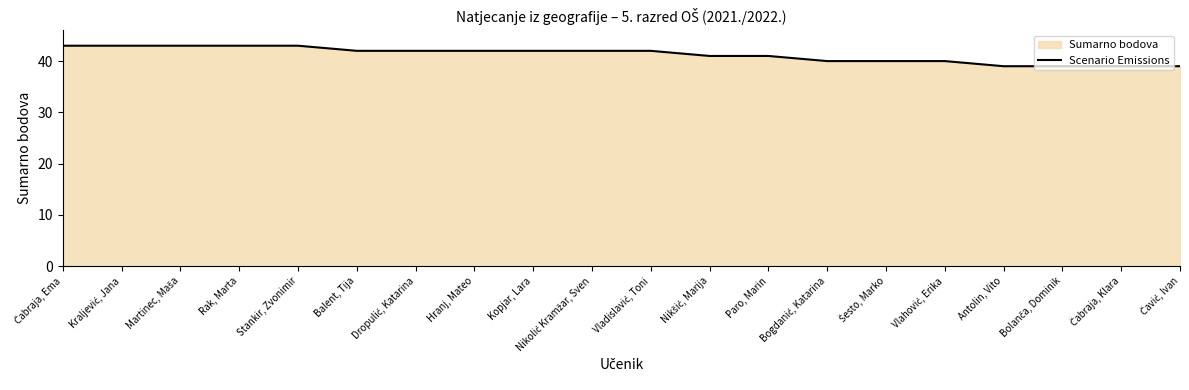

Reading right to left, list all the values displayed in this chart.

39	39	39	39	40	40	40	41	41	42	42	42	42	42	42	43	43	43	43	43